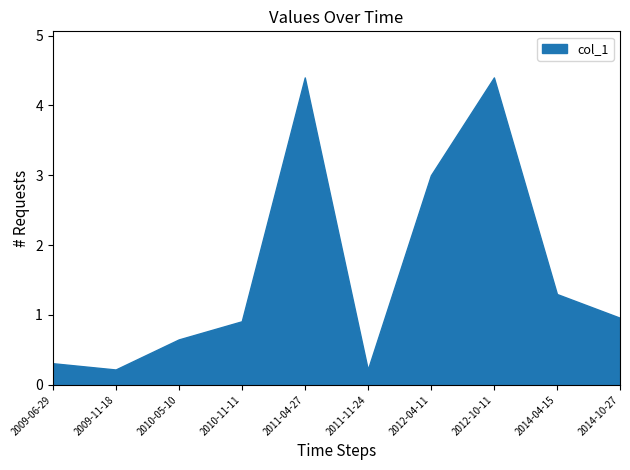

Reading left to right, transcribe all the data shown in this chart.

2009-06-29=0.3	2009-11-18=0.2	2010-05-10=0.7	2010-11-11=0.9	2011-04-27=4.4	2011-11-24=0.2	2012-04-11=3.0	2012-10-11=4.4	2014-04-15=1.3	2014-10-27=1.0